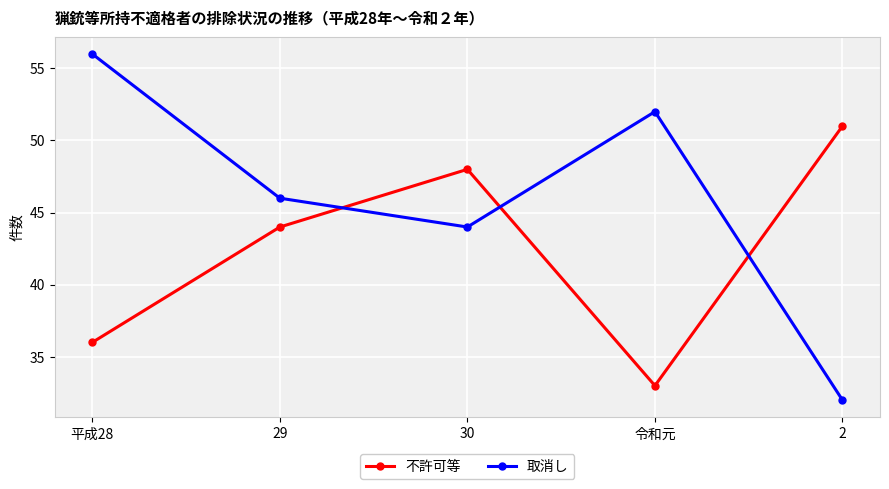

What is the label of the 2nd point from the right?

令和元